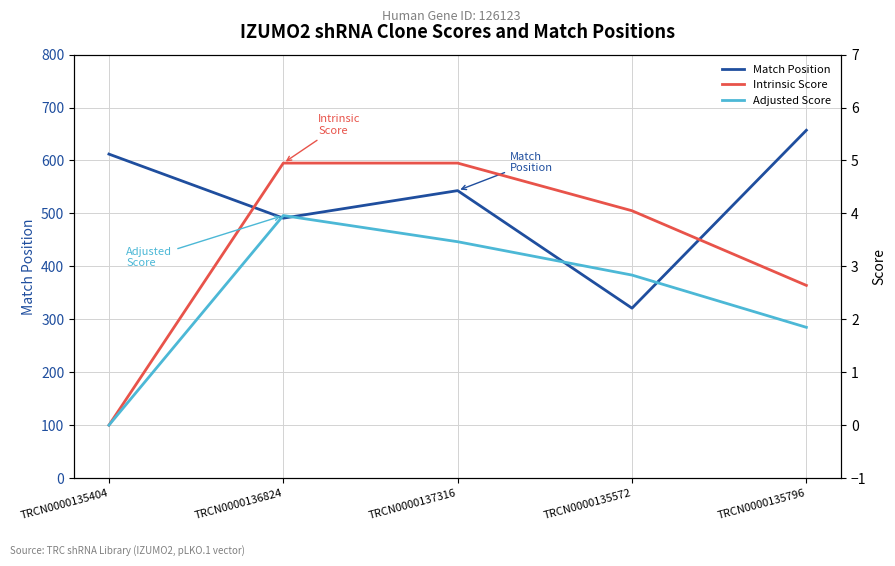

True or false: Match Position has more than 0 points higher than both neighbors.

True